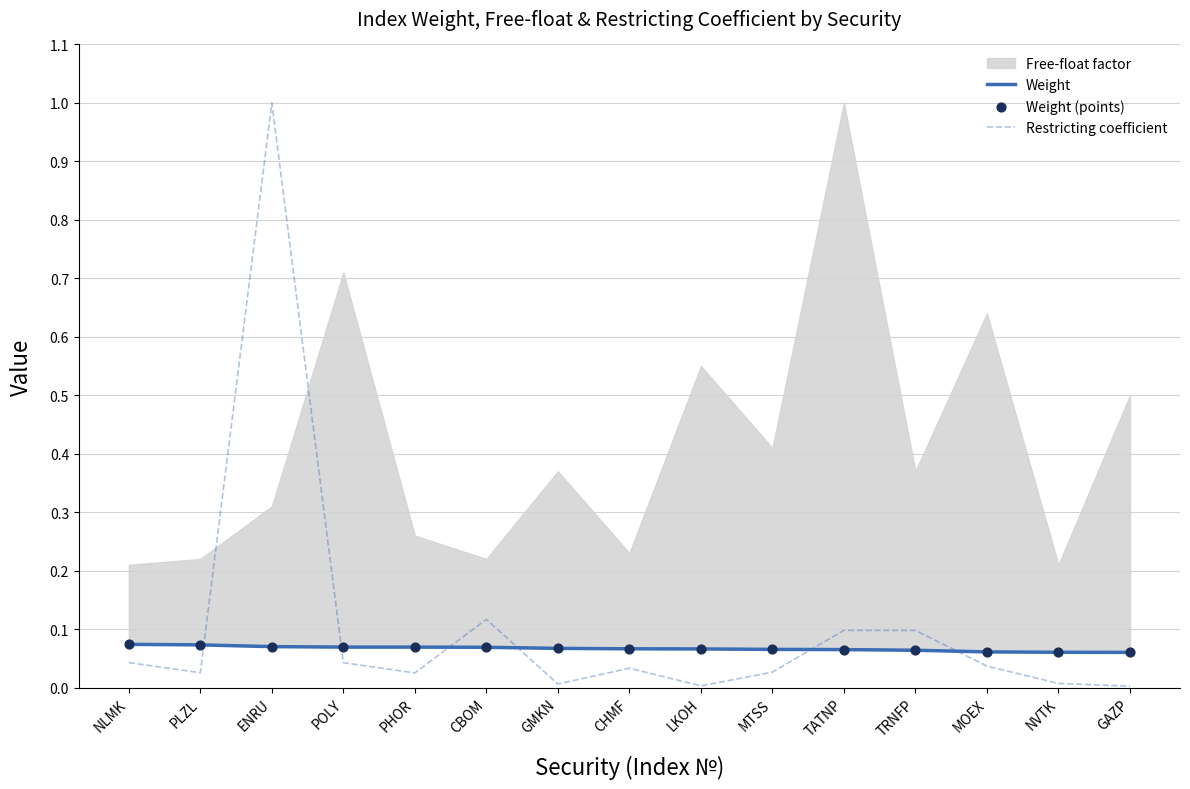

Is the value of Restricting coefficient at MOEX greater than the value of Weight (points) at PLZL?

No